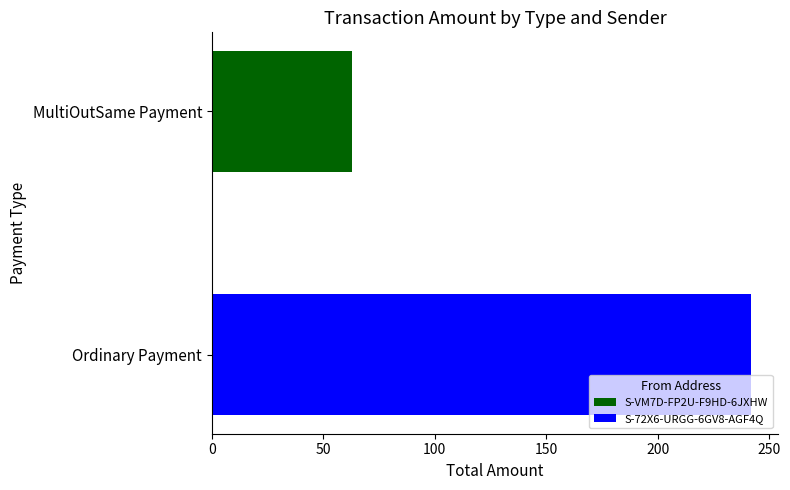

The S-VM7D-FP2U-F9HD-6JXHW series shows 0.0 at Ordinary Payment. True or false?

True